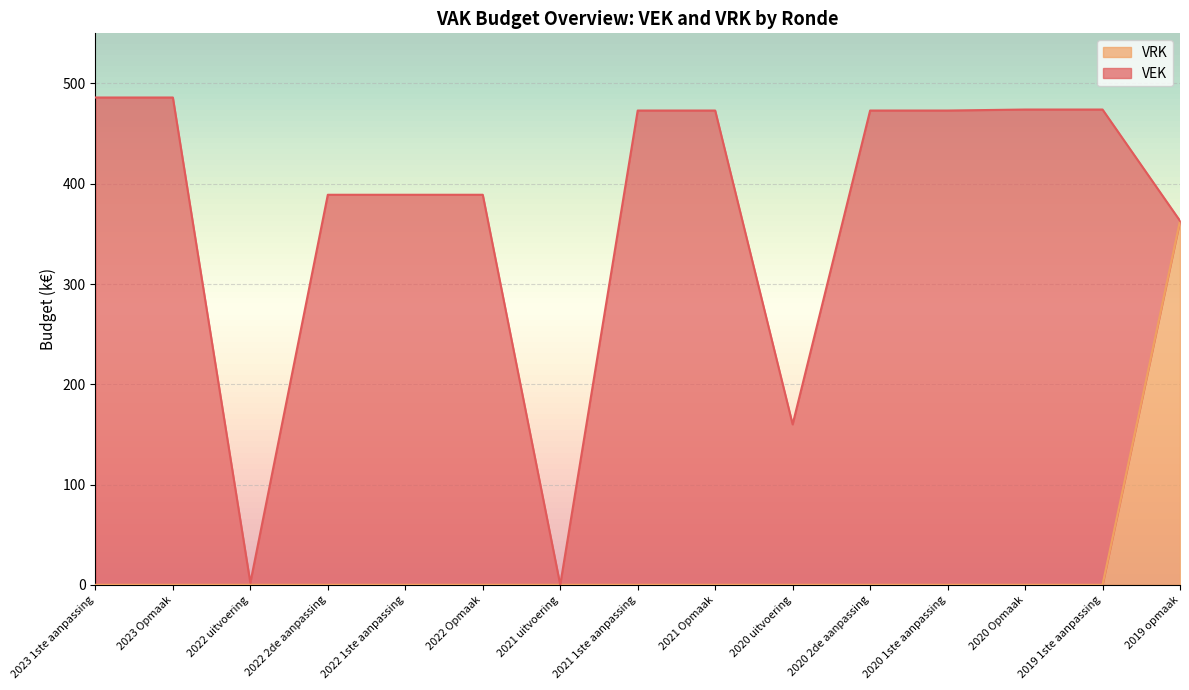

Reading right to left, extract all data points from this chart.

2019 opmaak=363	2019 1ste aanpassing=0	2020 Opmaak=0	2020 1ste aanpassing=0	2020 2de aanpassing=0	2020 uitvoering=0	2021 Opmaak=0	2021 1ste aanpassing=0	2021 uitvoering=0	2022 Opmaak=0	2022 1ste aanpassing=0	2022 2de aanpassing=0	2022 uitvoering=0	2023 Opmaak=0	2023 1ste aanpassing=0